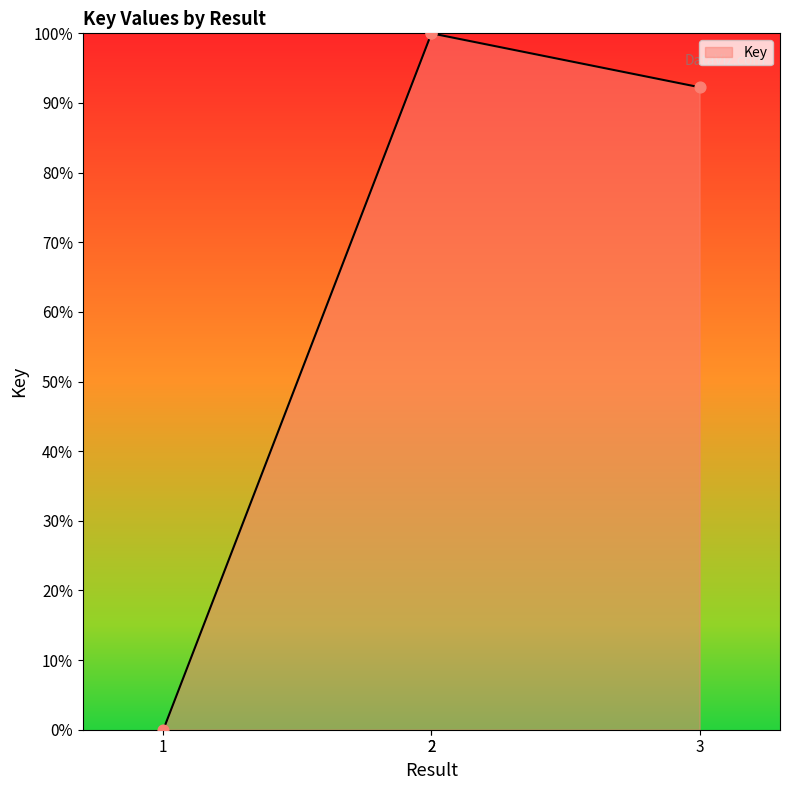

What is the ratio of the value at 3 to the value at 2?

0.9